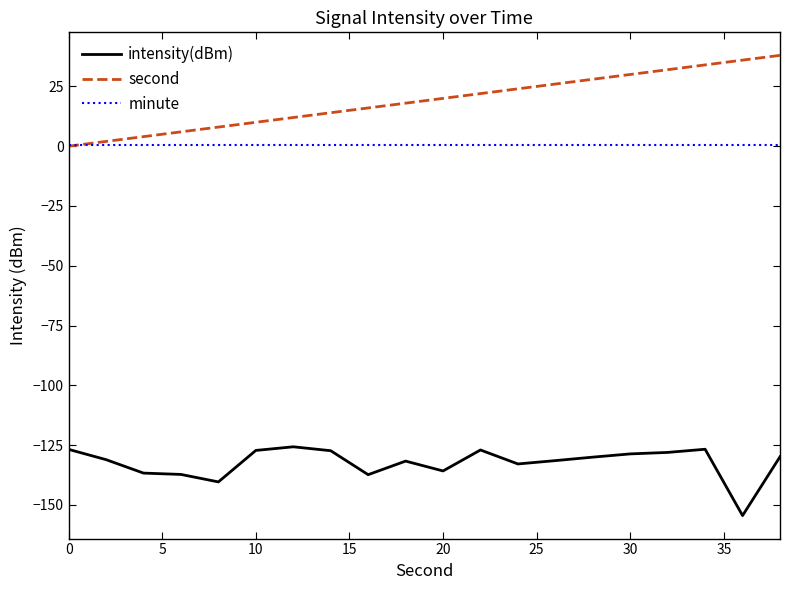

What is the maximum value shown in the chart?

38.0